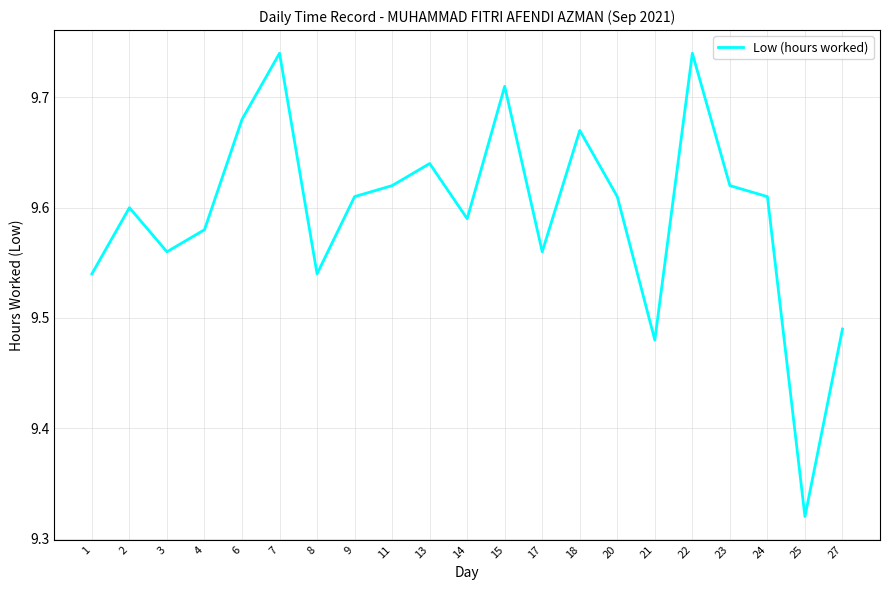

Between 11 and 20, which is larger?

11